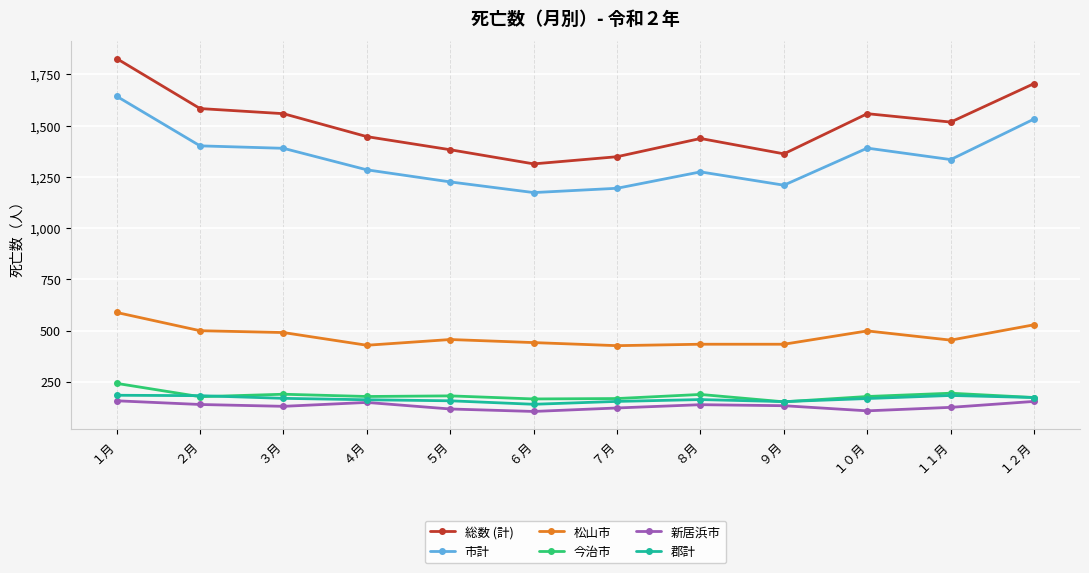

What are all the series names shown in the legend?

総数 (計), 市計, 松山市, 今治市, 新居浜市, 郡計